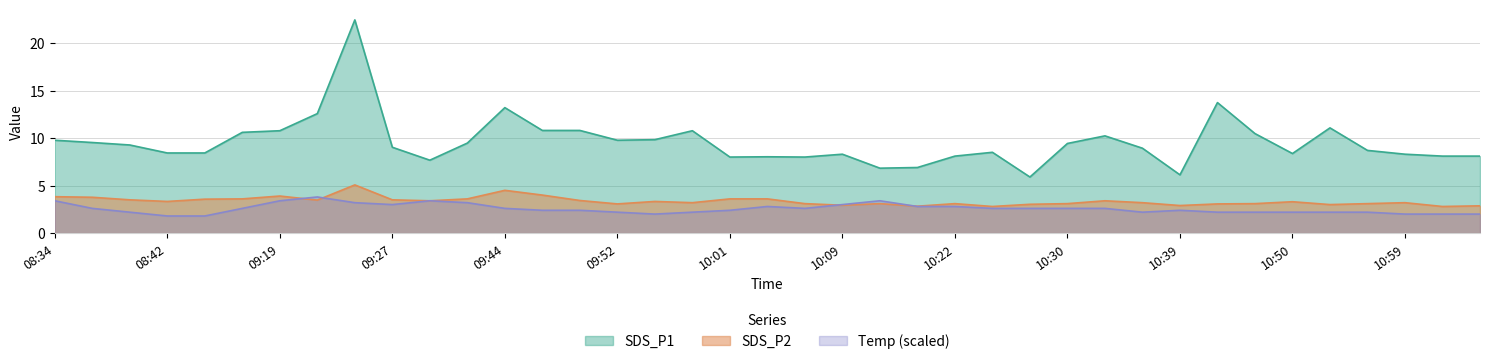

Between 09:50 and 09:16, which is larger?

09:50